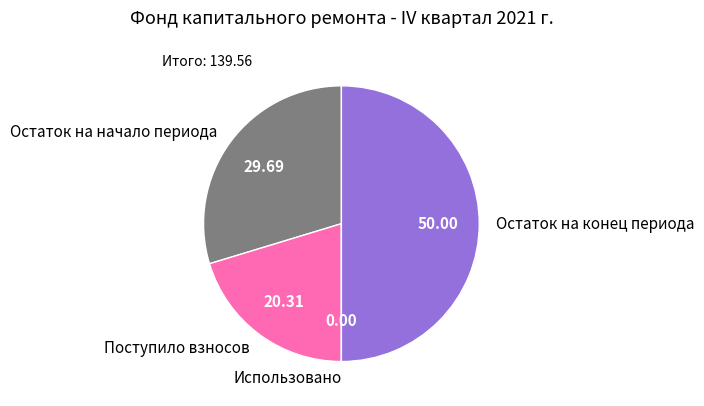

Which category has the biggest portion of the pie?

Остаток на конец периода